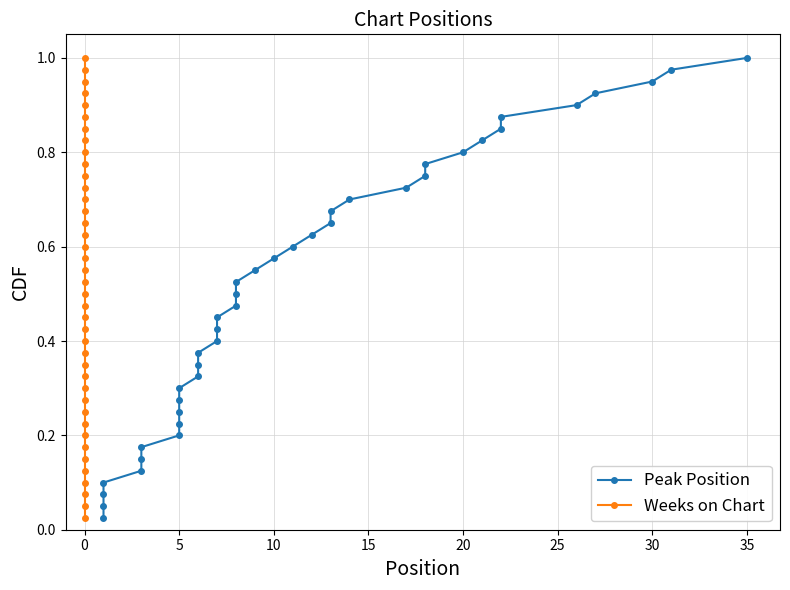

Is it true that Peak Position equals 1.3 at 28?

False